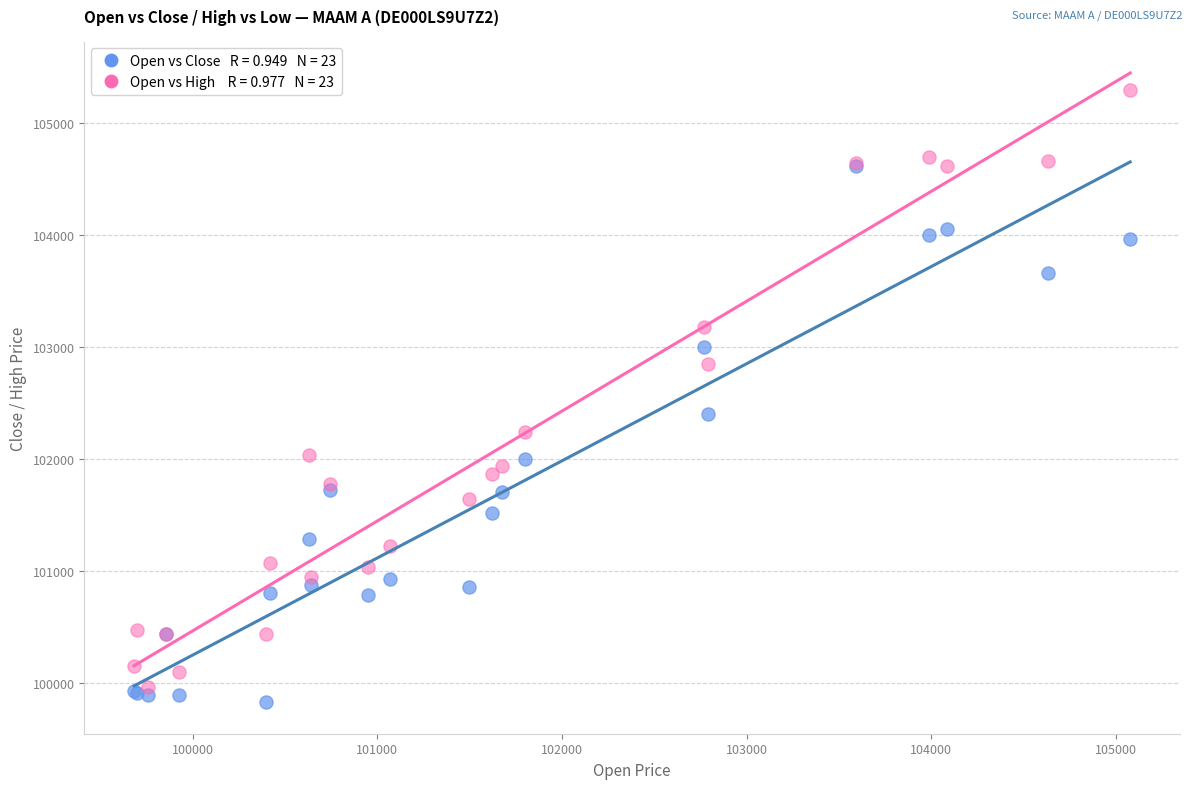

Across all series, what Y value is closest to 102561?

102404